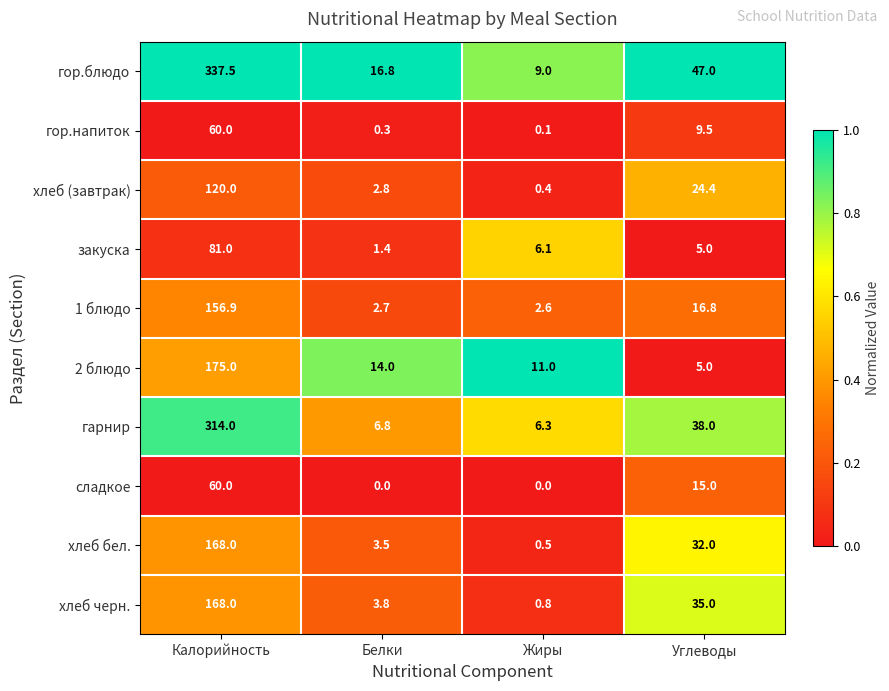

At which label does хлеб черн. reach its peak?

Калорийность